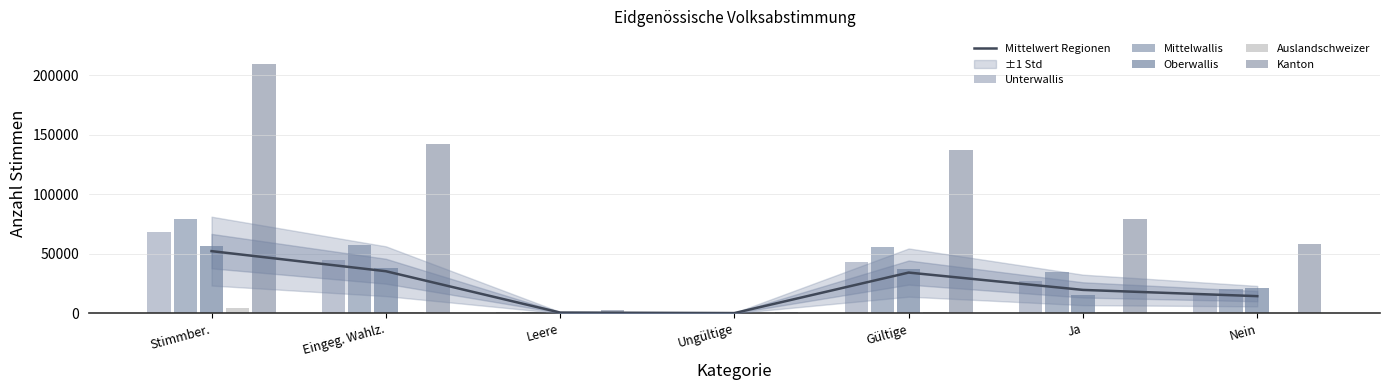

What is the difference between the Mittelwallis values at Stimmber. and Nein?

58646.0